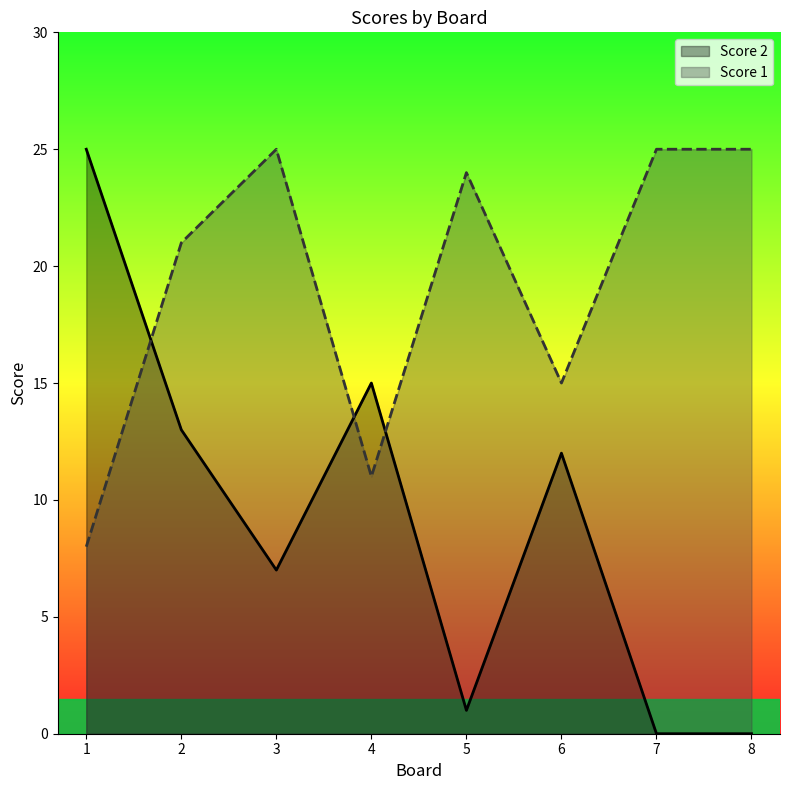

Does the chart have visible grid lines?

No